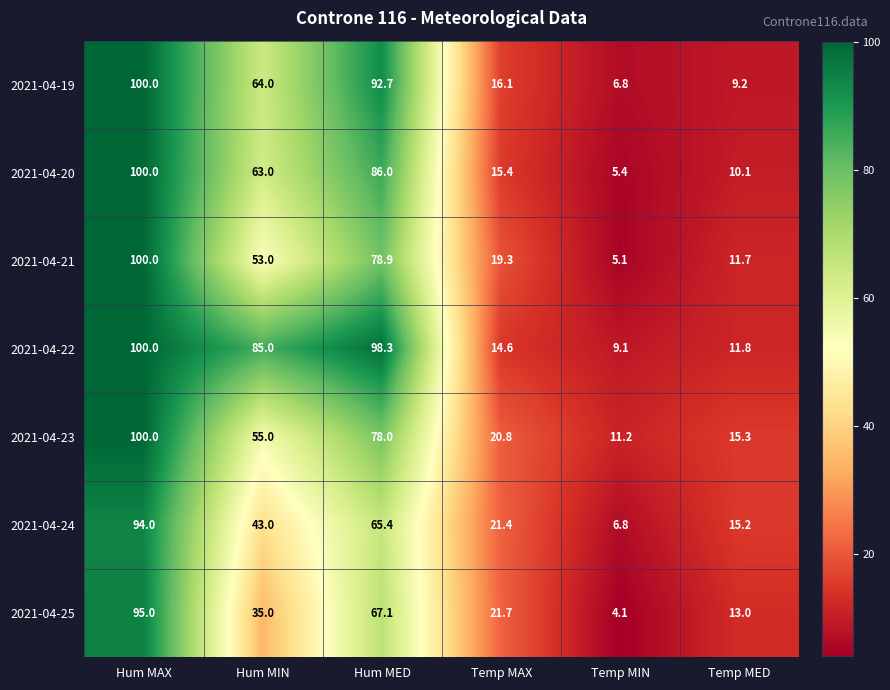

Which category has the highest value across all series?

Hum MAX